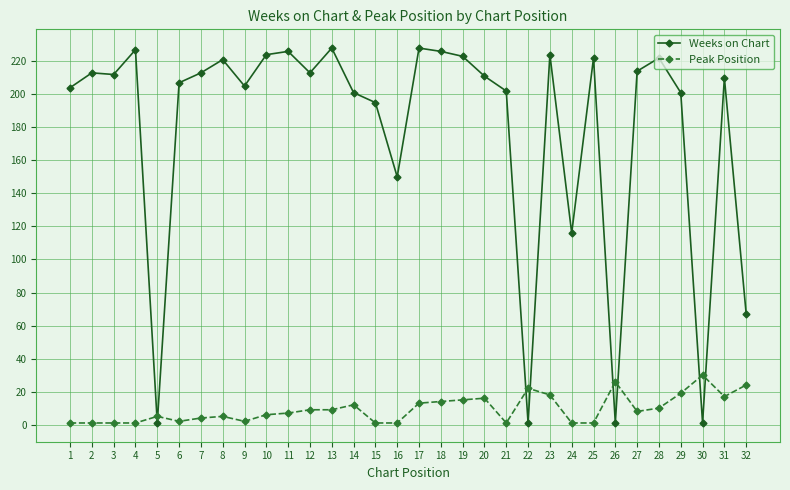

What are all the series names shown in the legend?

Weeks on Chart, Peak Position